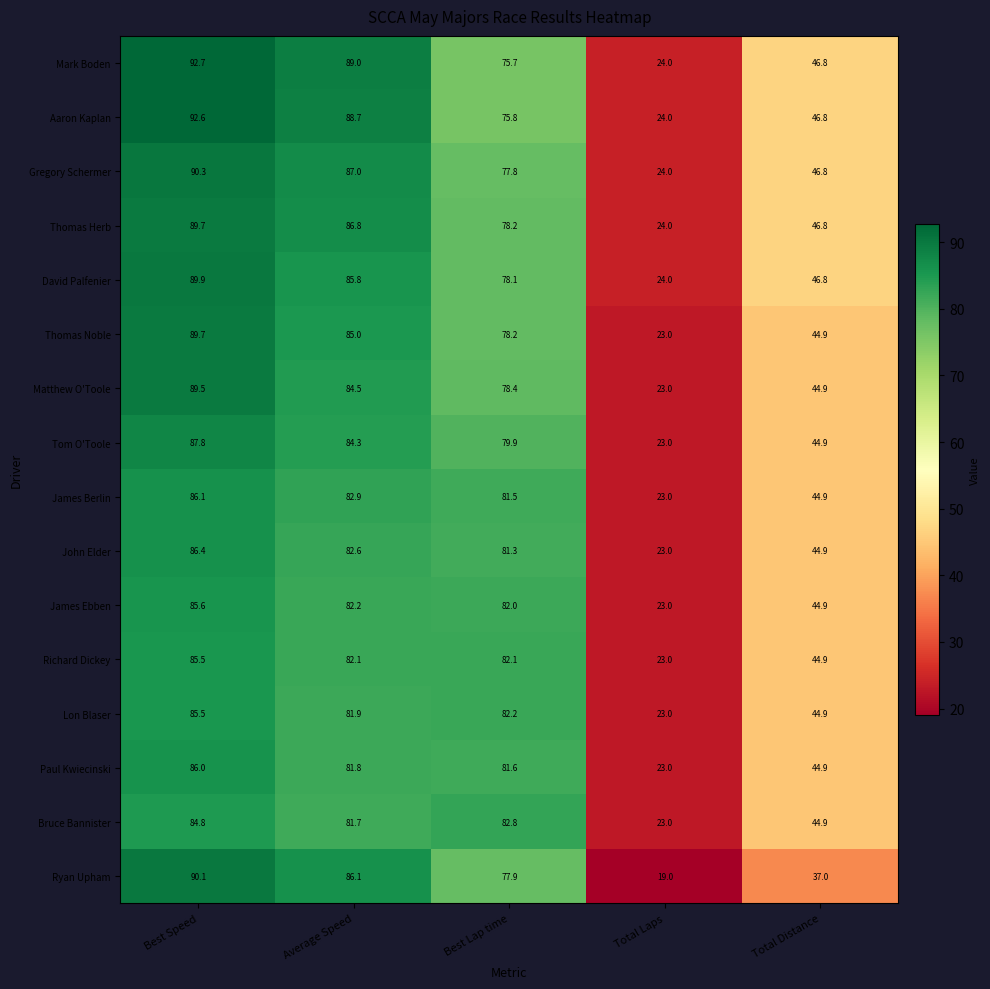

Which series has the largest range (max minus min)?

Ryan Upham